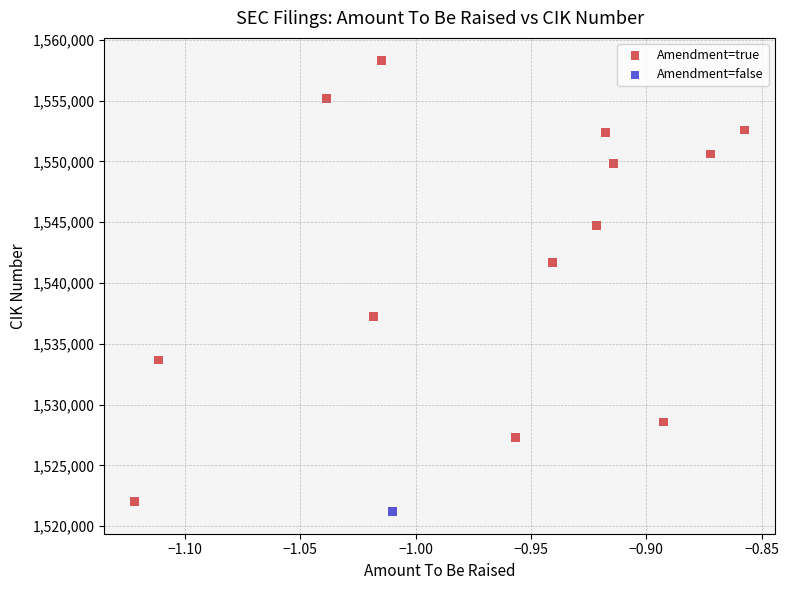

What are all the series names shown in the legend?

Amendment=true, Amendment=false